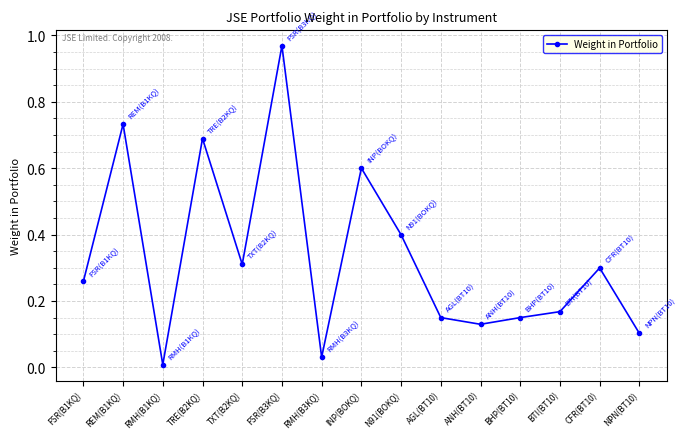

How many lines are shown in the chart?

1